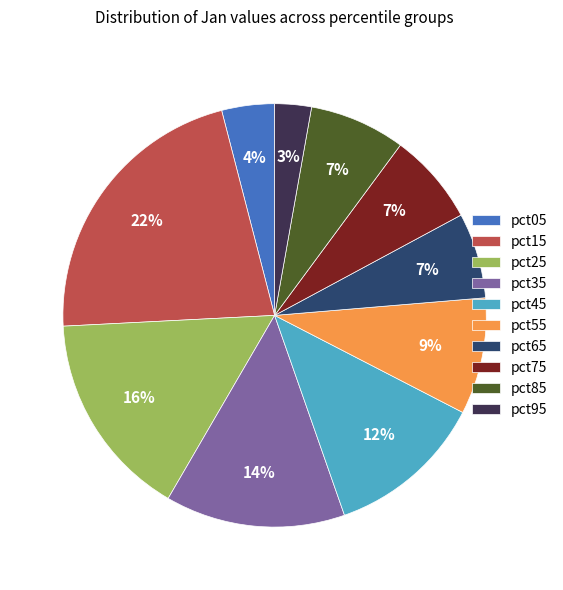

Which slice is the largest?

pct15